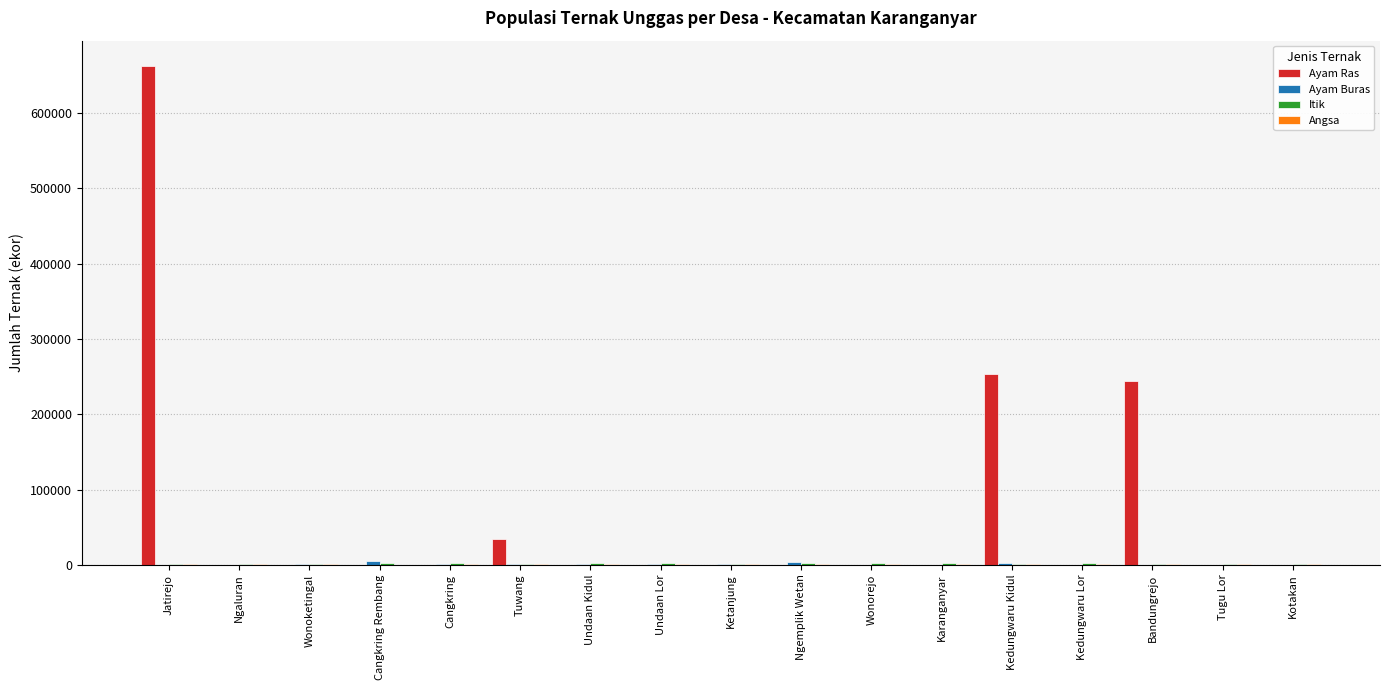

Which series has the largest total across all categories?

Ayam Ras